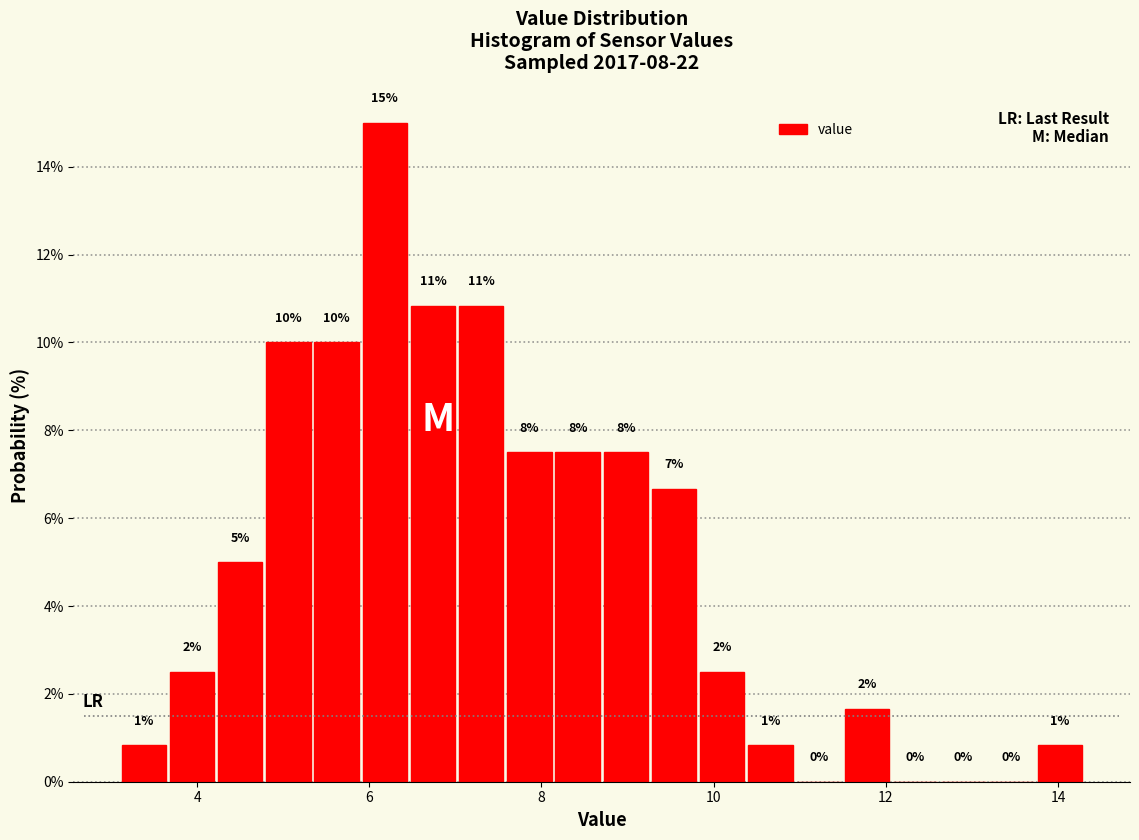

Around what value on the x-axis is the tallest bar? Give the approximate position of its centre, as read against the axis.

6.2